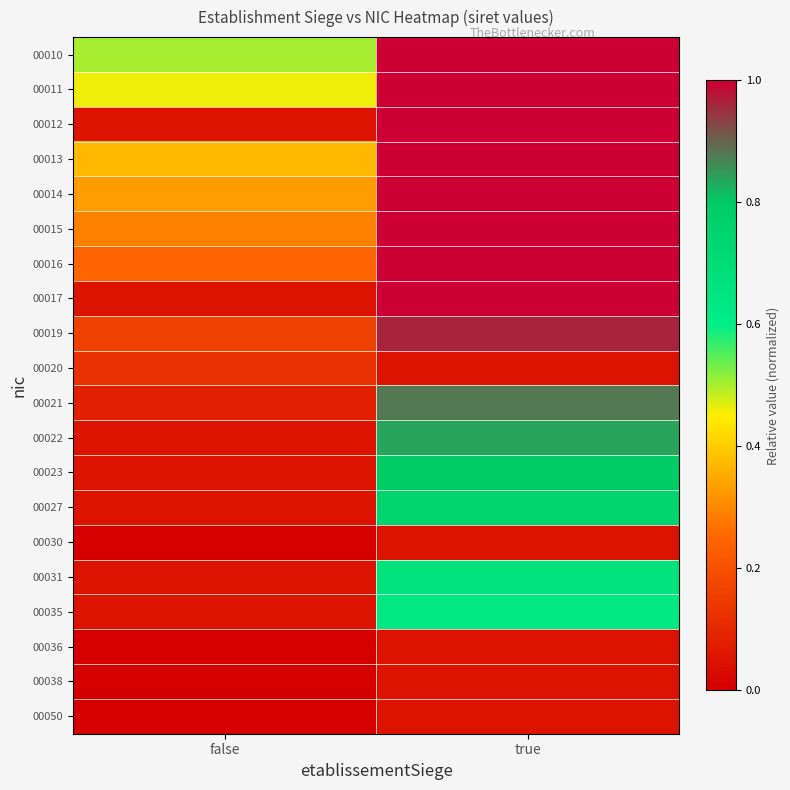

At how many categories does at least one series exceed 0?

2